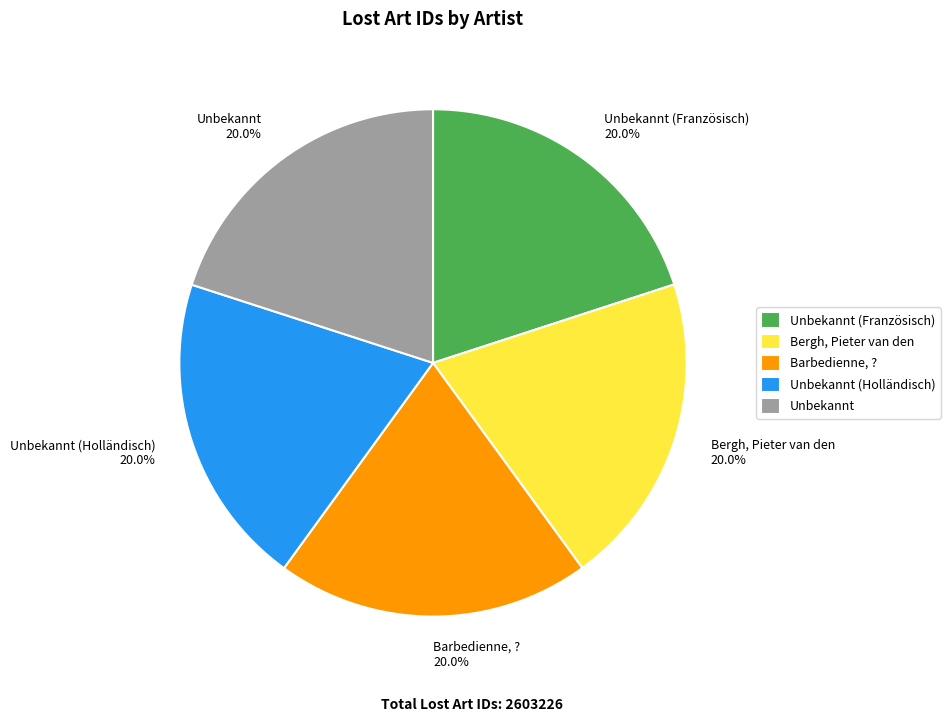

What is the ratio of the value at Unbekannt (Französisch) to the value at Bergh, Pieter van den?

1.0